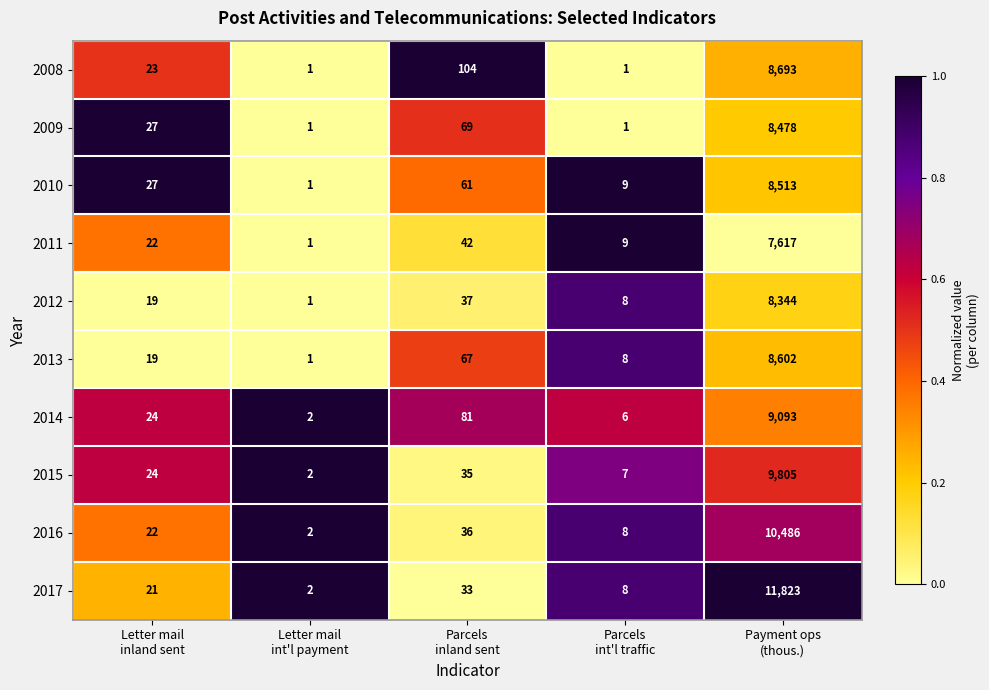

Between Letter mail
int'l payment and Parcels
inland sent, which series saw the biggest shift?

2008